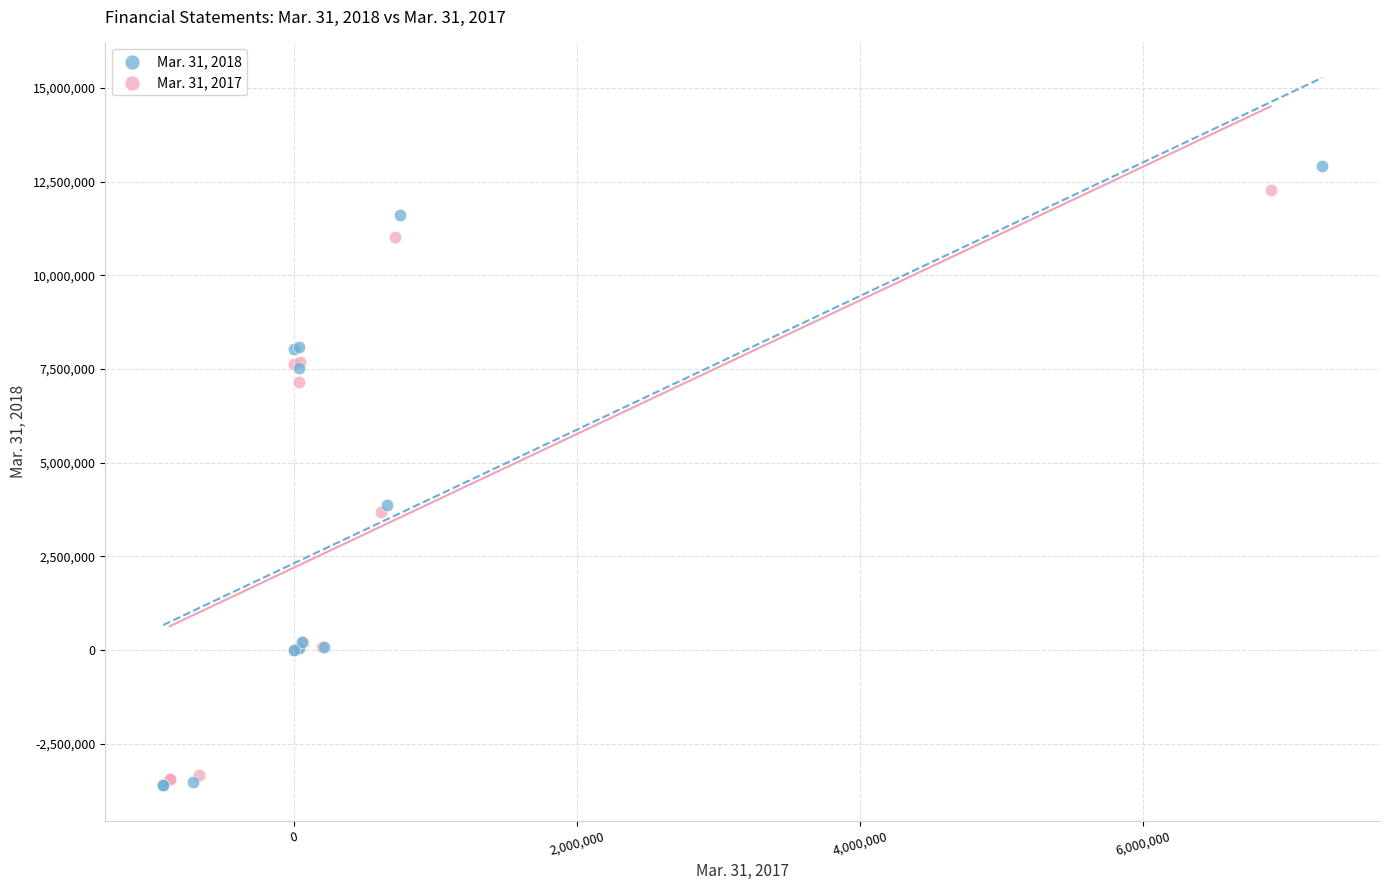

Which series has the largest Y range (max minus min)?

Mar. 31, 2018